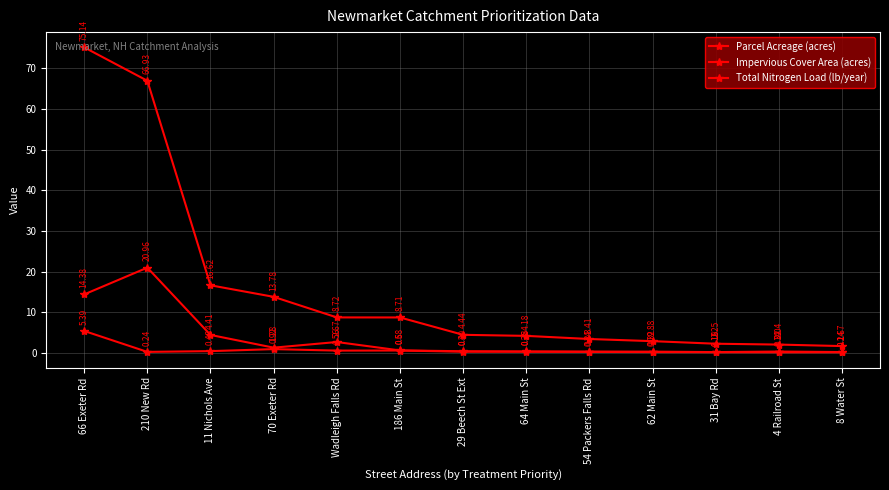

At which category is the sum across all series the highest?

66 Exeter Rd